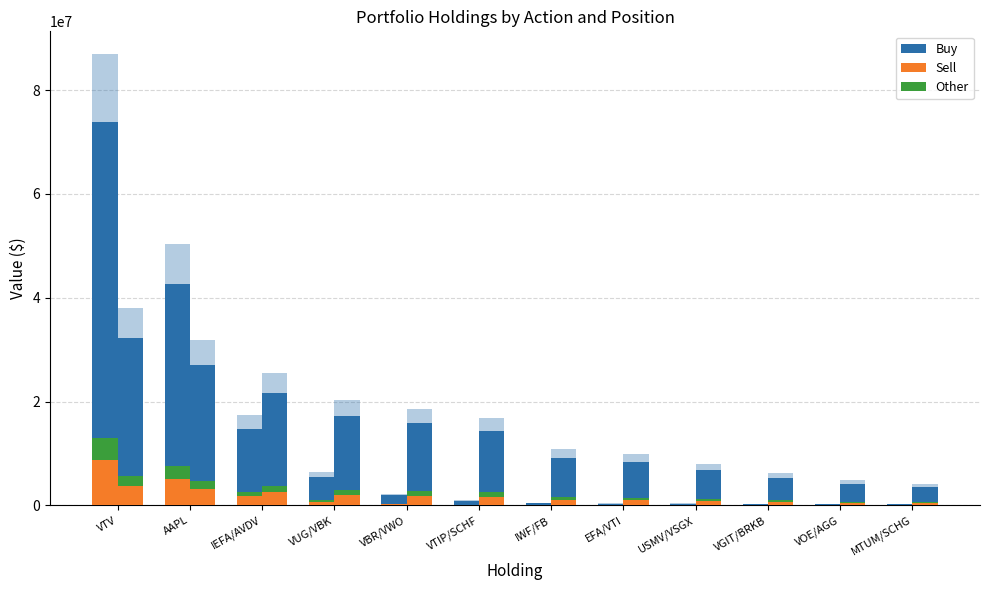

What is the difference between the Buy values at VUG/VBK and IWF/FB?

5112639.5